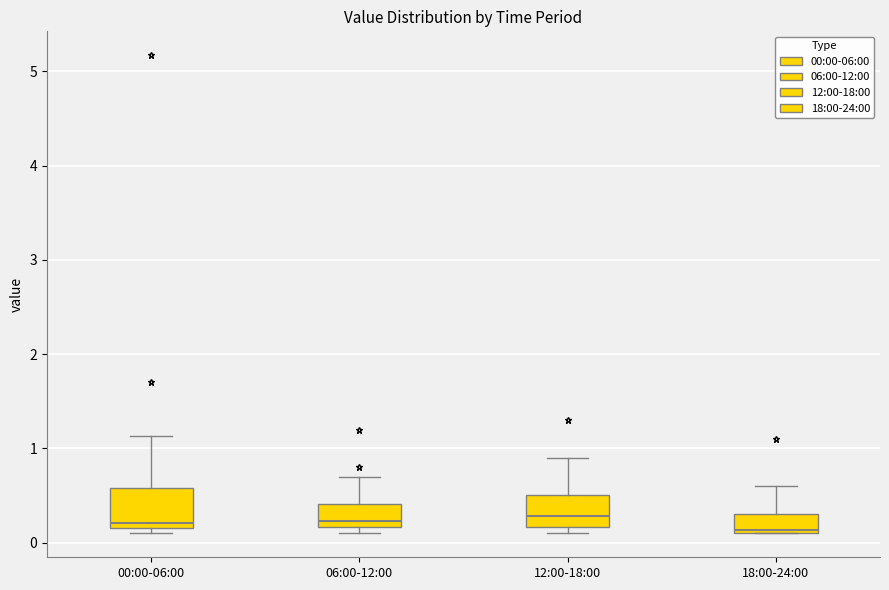

Reading left to right, read every box against the y-axis: the position of its median line, the range the box covers, and the ends of its whiskers. The values are not printed on the chart, so give them approximately, as read against the axis.

00:00-06:00: median 0.2 (just above the box's lower edge), box 0.2 to 0.6, whiskers 0.1 to 1.1
06:00-12:00: median 0.2 (just above the box's lower edge), box 0.2 to 0.4, whiskers 0.1 to 0.7
12:00-18:00: median 0.3, box 0.2 to 0.5, whiskers 0.1 to 0.9
18:00-24:00: median 0.1 (just above the box's lower edge), box 0.1 to 0.3, whiskers 0.1 to 0.6